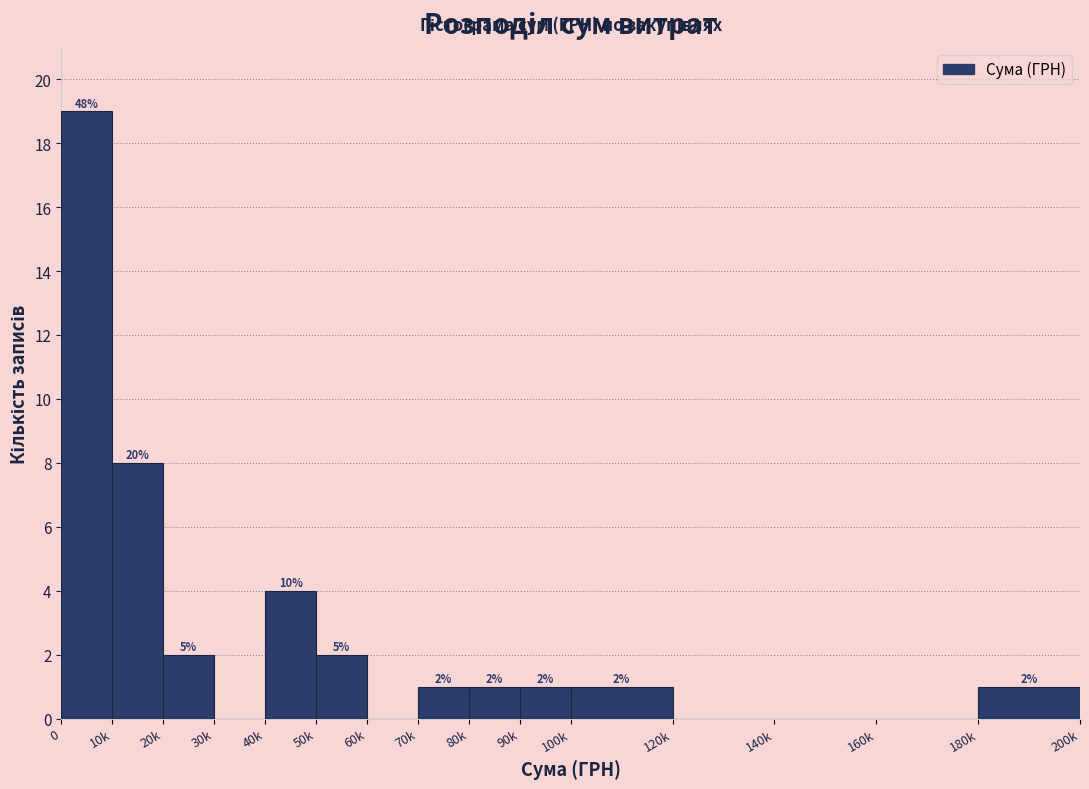

Reading left to right, extract all data points from this chart.

0=19	10k=8	20k=2	30k=0	40k=4	50k=2	60k=0	70k=1	80k=1	90k=1	100k=1	120k=0	140k=0	160k=0	180k=1